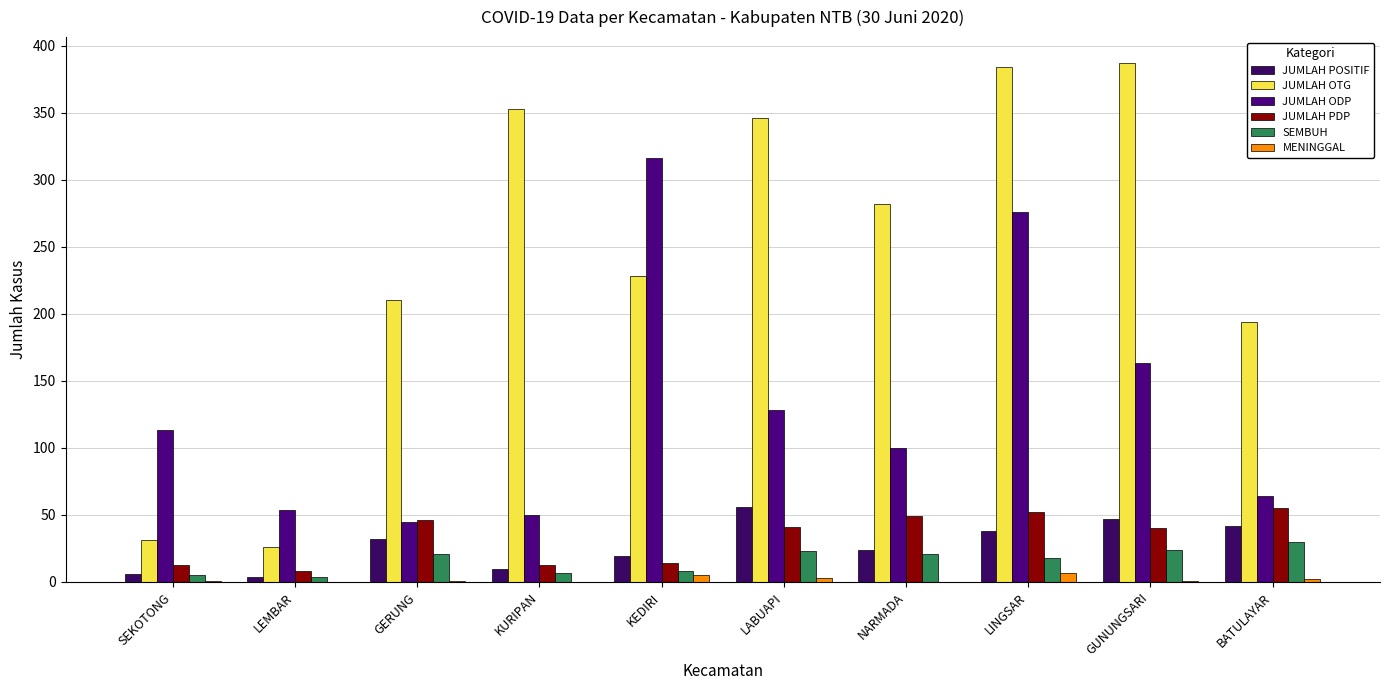

Rank the series at GUNUNGSARI from lowest to highest value.

MENINGGAL, SEMBUH, JUMLAH PDP, JUMLAH POSITIF, JUMLAH ODP, JUMLAH OTG